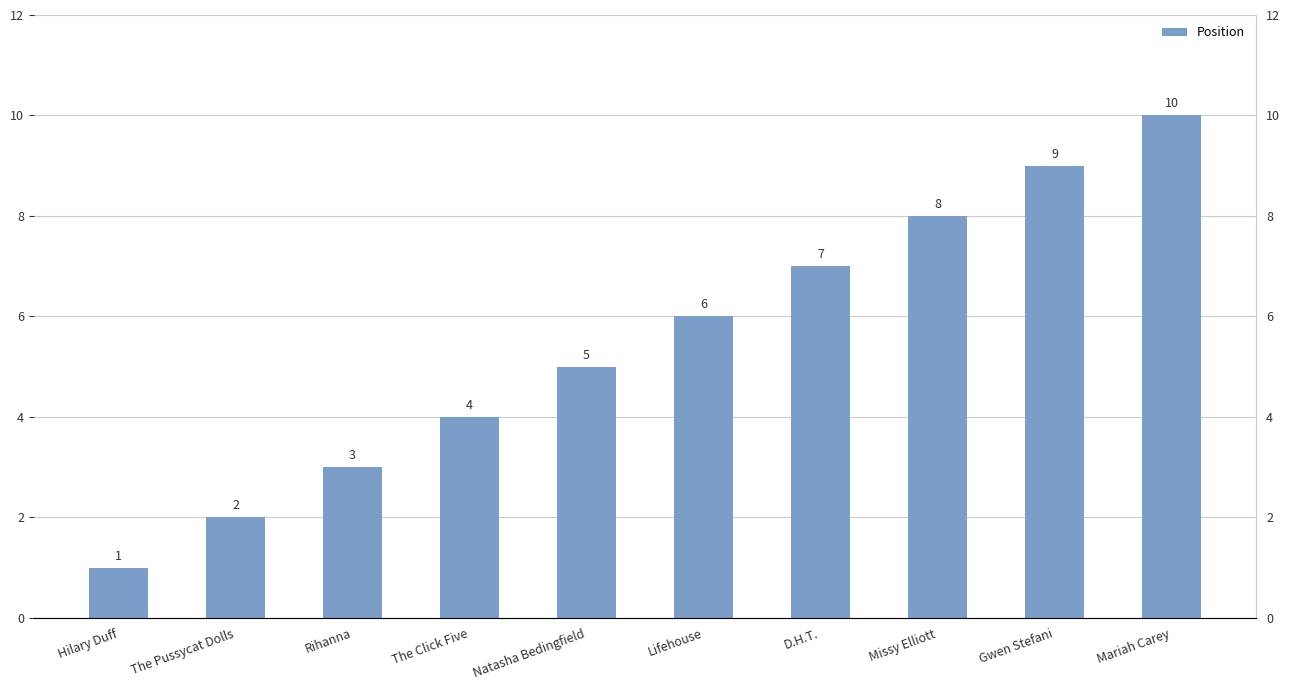

The chart shows a value of 10 at D.H.T.. True or false?

False